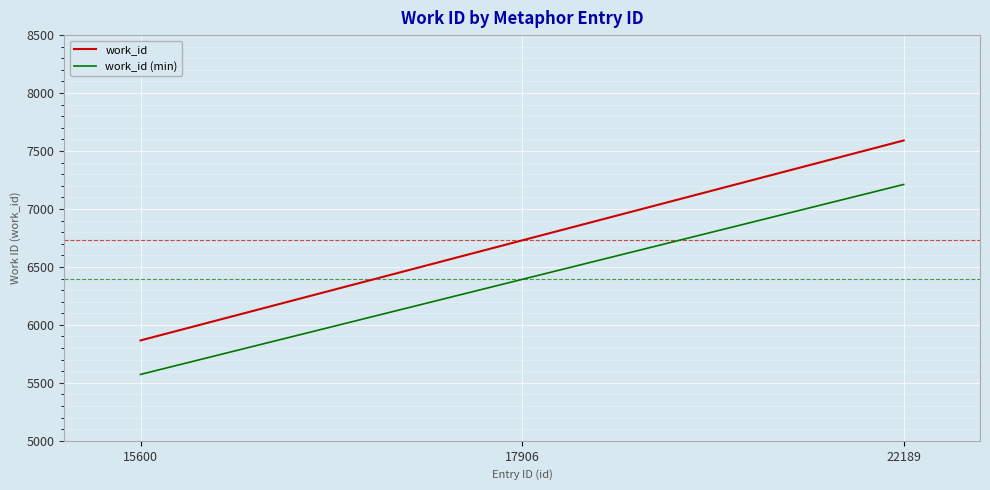

Which series has the widest spread of values?

work_id